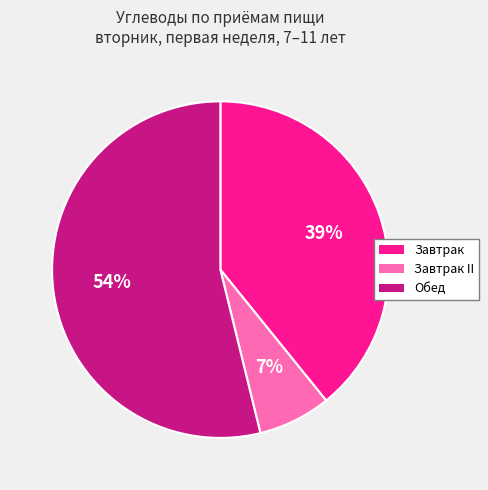

To the nearest percent, what is the difference between the largest and smallest slice percentages?

47%